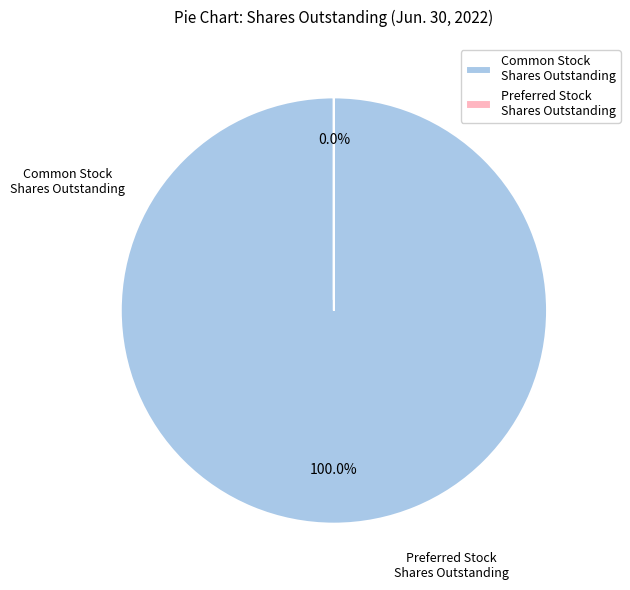

Which slice represents more than half of the pie?

Common Stock, Shares Outstanding